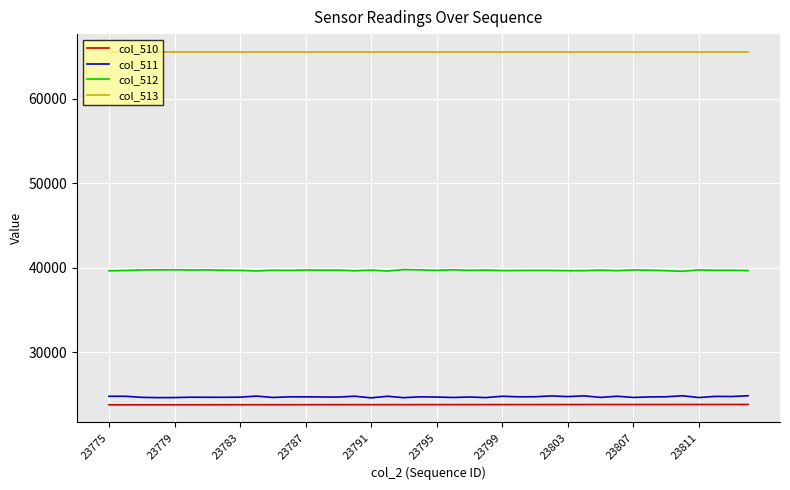

What is the lowest value of the col_513 series?

65535